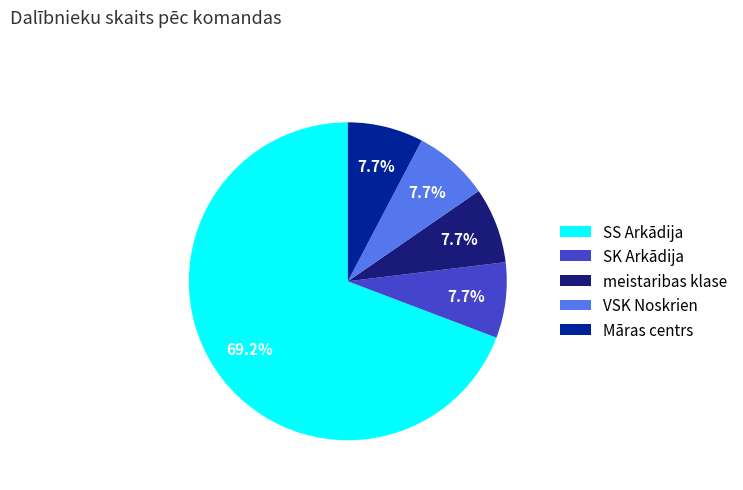

Count the number of slices in the pie.

5